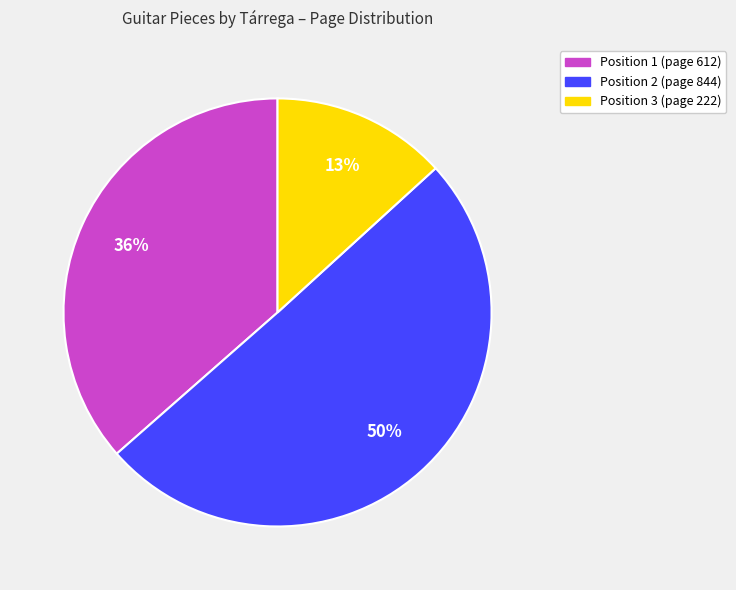

To the nearest percent, what is the combined percentage of Position 2 (page 844) and Position 3 (page 222)?

64%